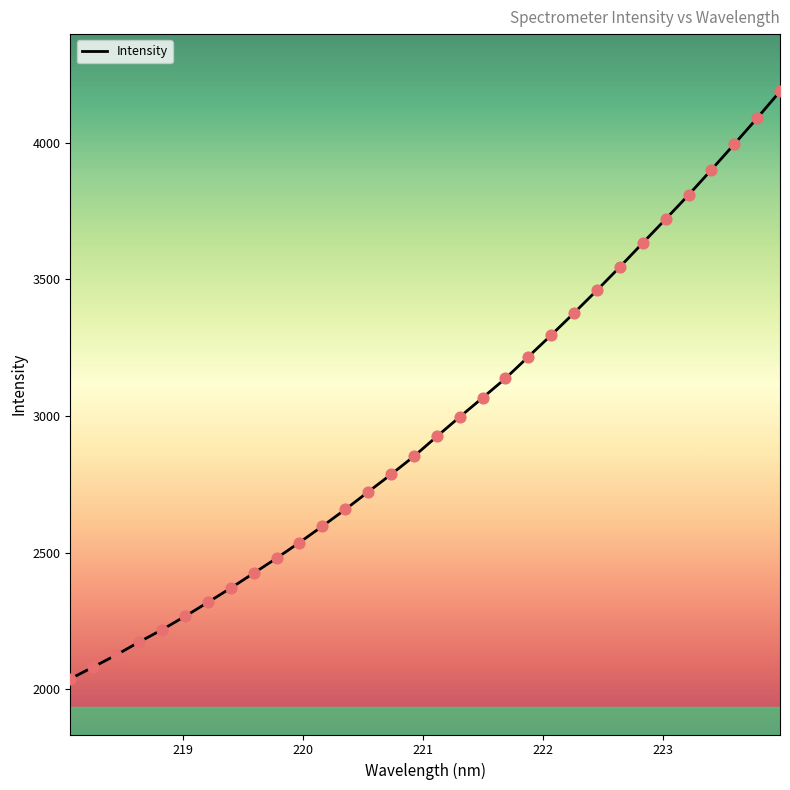

What is the maximum value shown in the chart?

4187.8